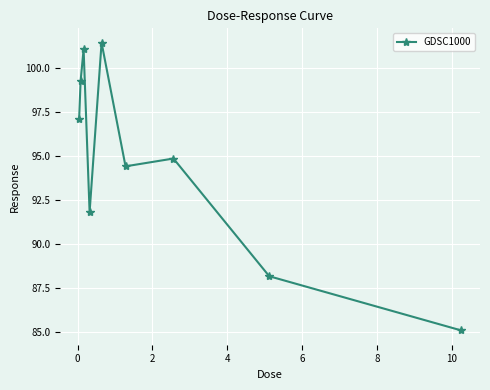

What is the smallest value displayed?

85.1